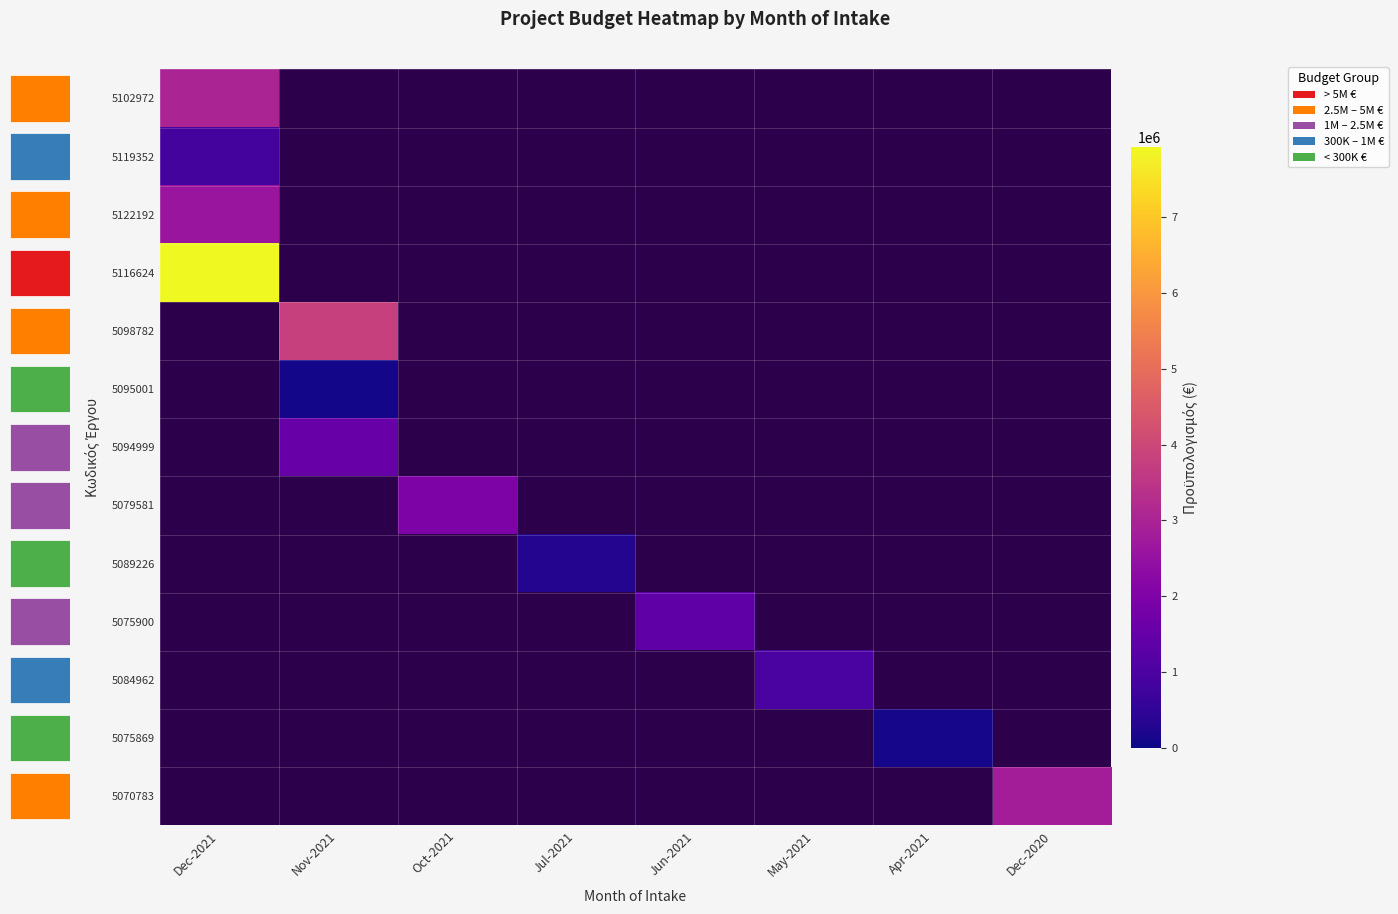

Rank the series by their maximum value, from highest to lowest.

5116624, 5098782, 5102972, 5070783, 5122192, 5079581, 5094999, 5075900, 5084962, 5119352, 5089226, 5075869, 5095001